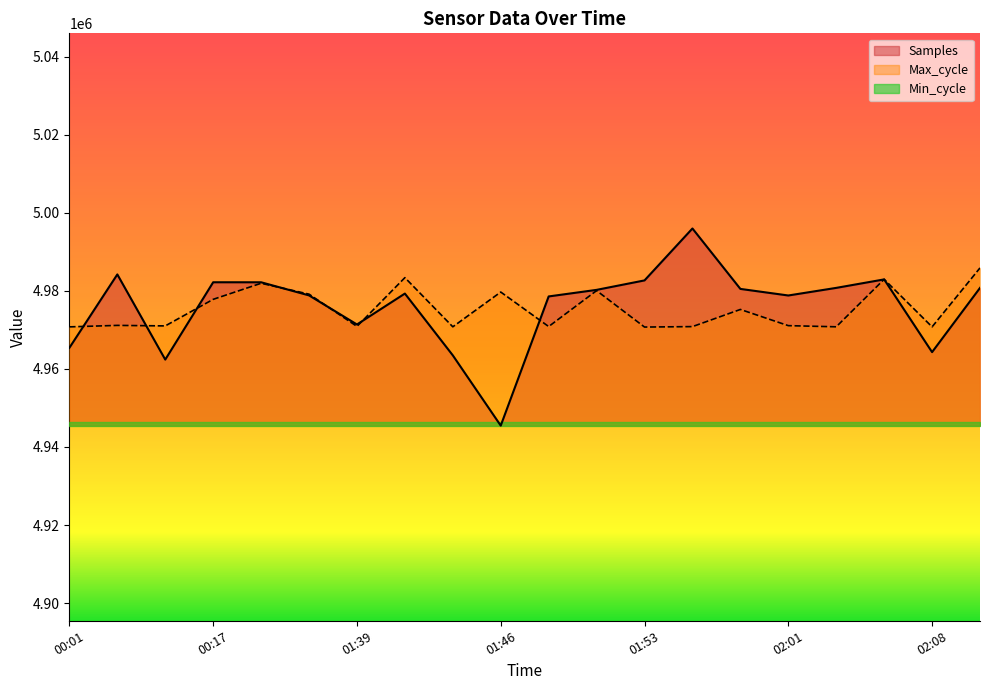

Where do Max_cycle and Samples first cross each other?

00:01 and 00:12